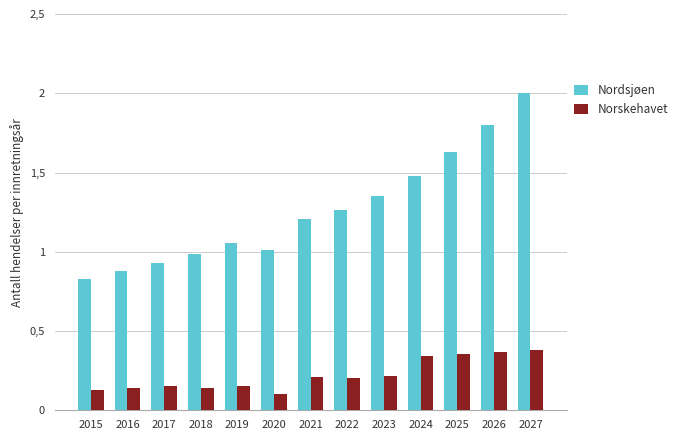

Which series has the widest spread of values?

Nordsjøen